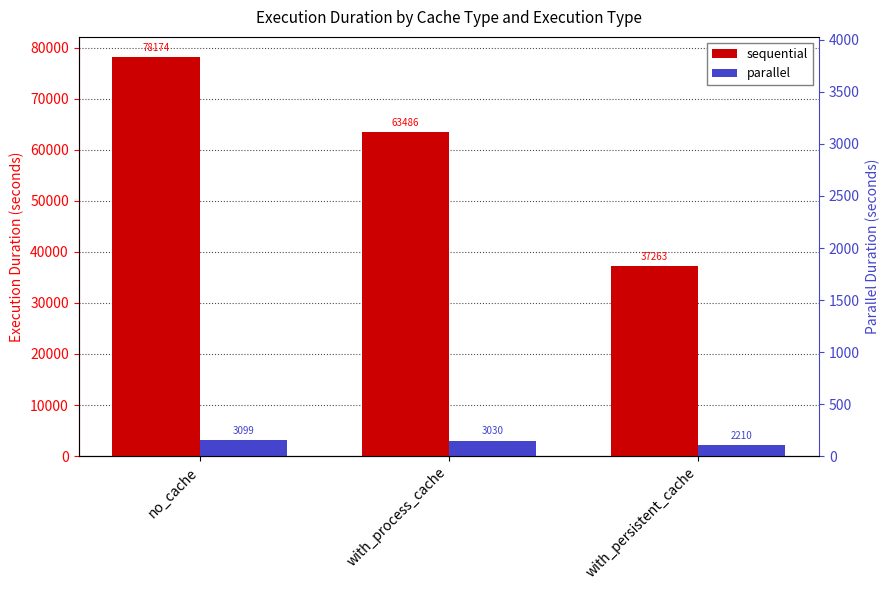

Reading left to right, what are all the values shown in this chart?

sequential: 78174.5	63485.6	37262.7
parallel: 3099.4	3029.9	2210.3